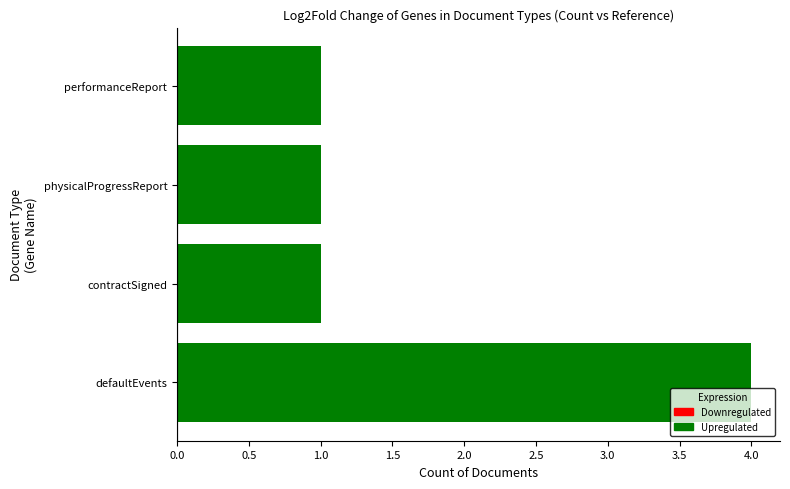

The value at performanceReport is 2. True or false?

False